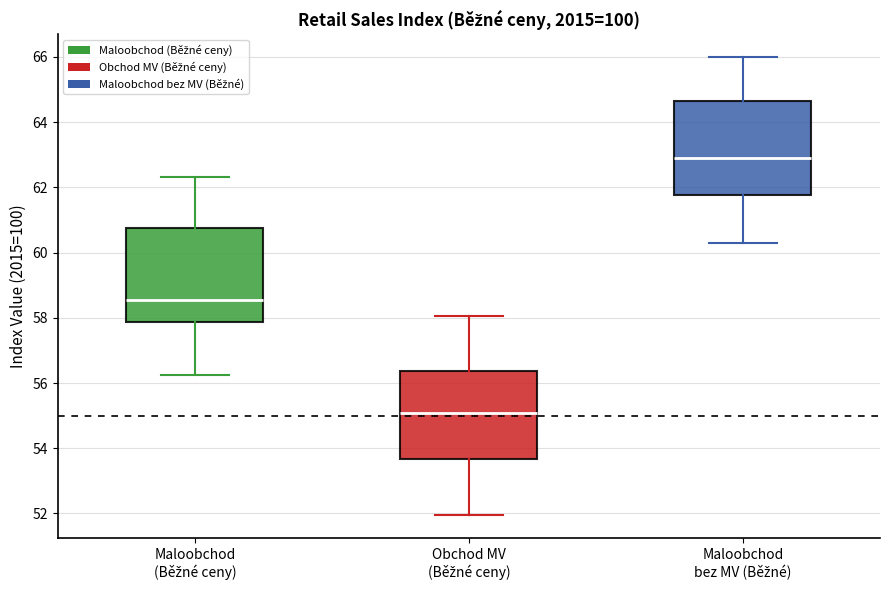

Where is the lower edge of the box for Obchod MV (Běžné ceny) on the y-axis? The values are not printed on the chart, so give them approximately, as read against the axis.

53.6